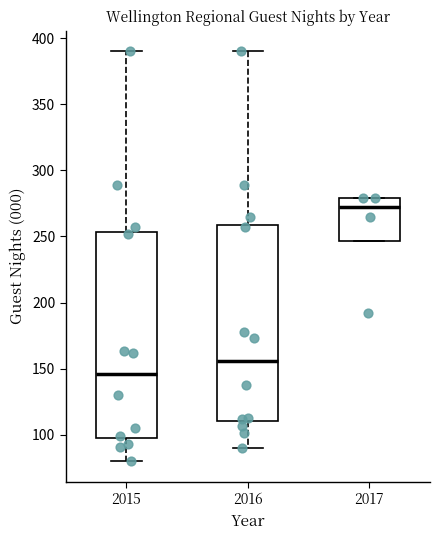

Reading left to right, read every box against the y-axis: the position of its median line, the range the box covers, and the ends of its whiskers. The values are not printed on the chart, so give them approximately, as read against the axis.

2015: median 145, box 100 to 255, whiskers 80 to 390
2016: median 155, box 110 to 260, whiskers 90 to 390
2017: median 270, box 245 to 280, whiskers 245 to 280